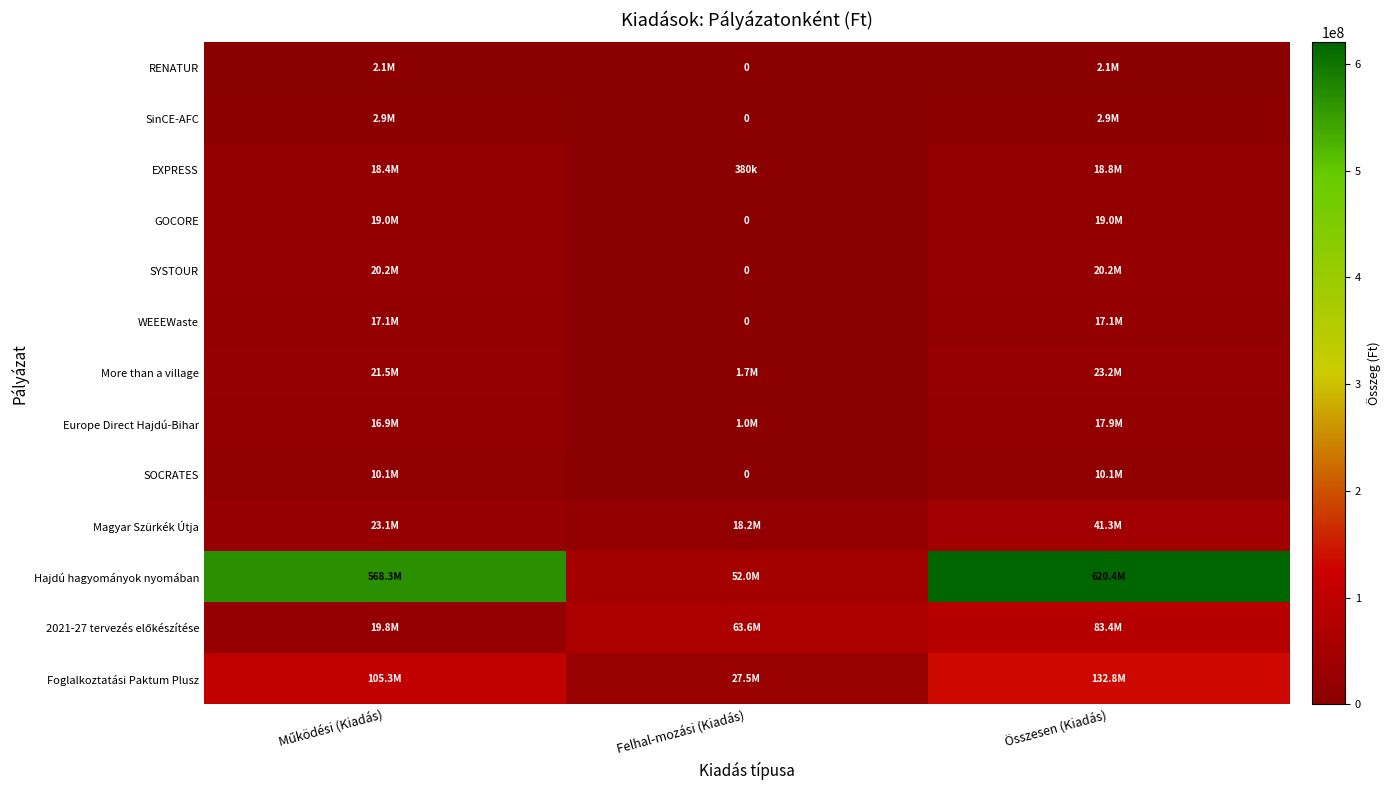

The value of 2021-27 tervezés előkészítése at Összesen (Kiadás) is 83407173. True or false?

True